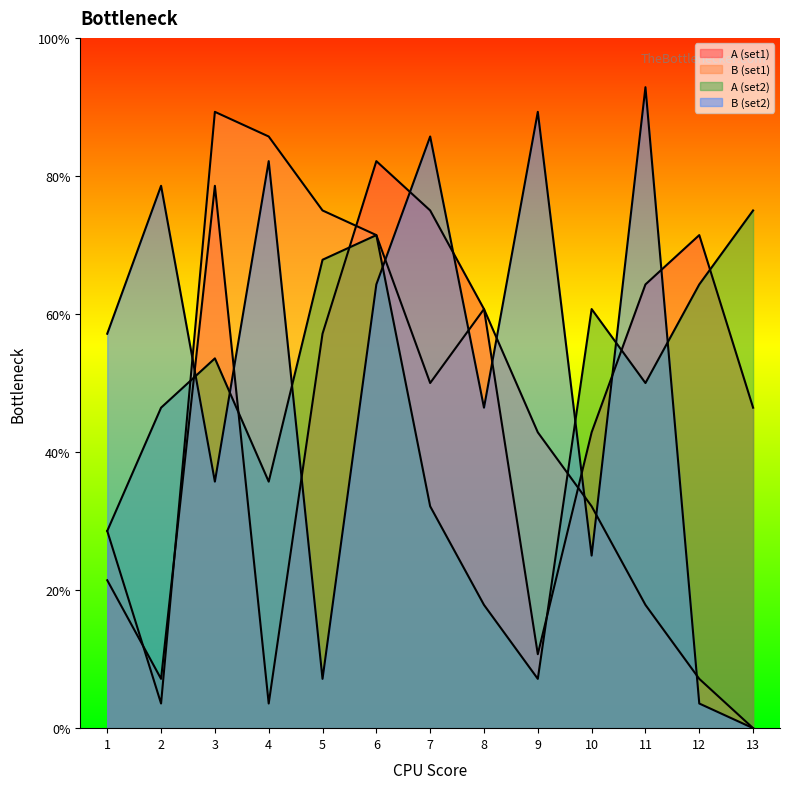

Does the chart display data point markers on the line(s)?

No